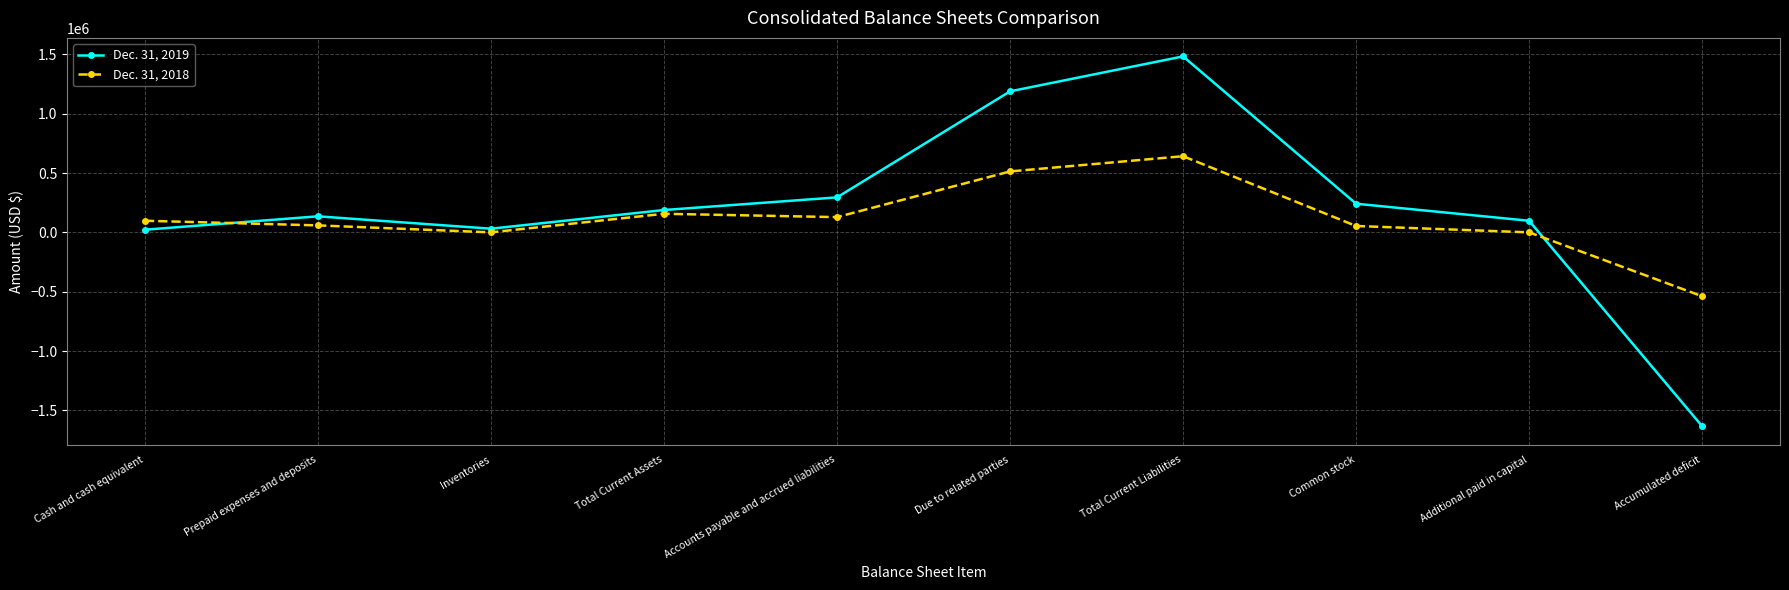

At which label does Dec. 31, 2019 reach its minimum?

Accumulated deficit